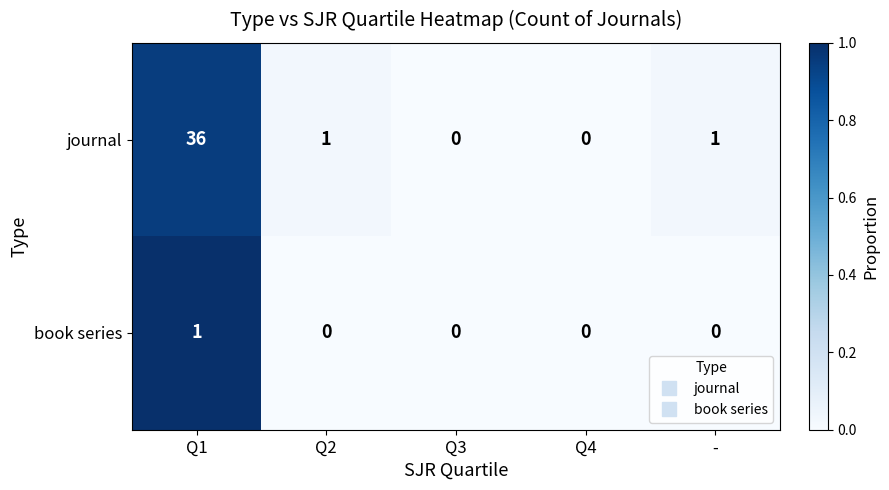

What is the sum of the journal values at Q1 and Q3?

36